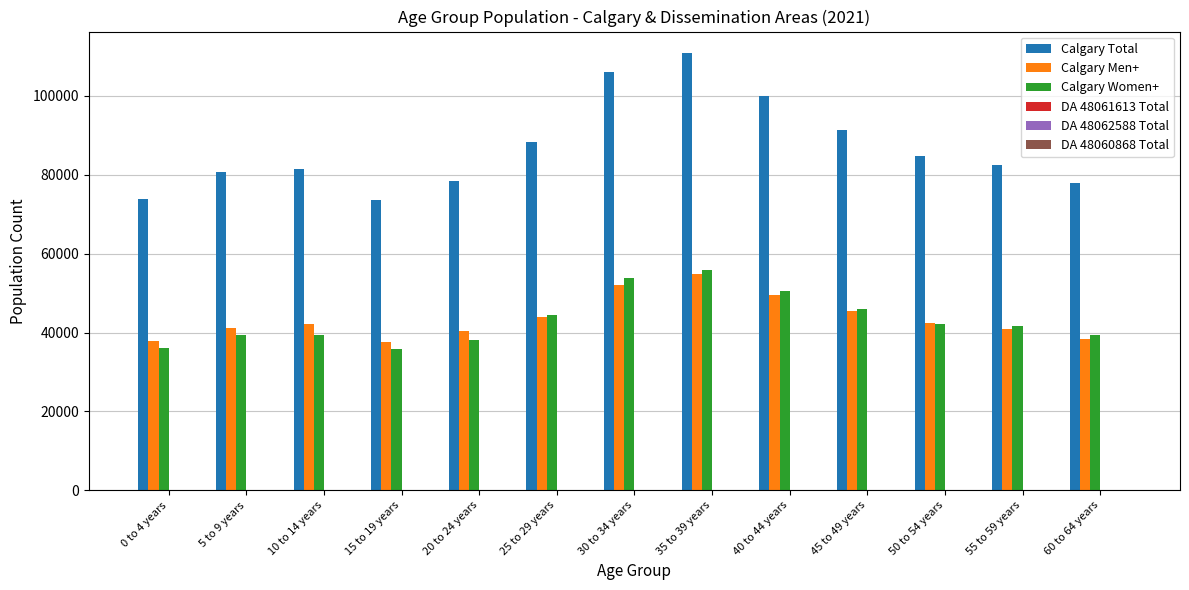

Which series changed the most between 10 to 14 years and 30 to 34 years?

Calgary Total